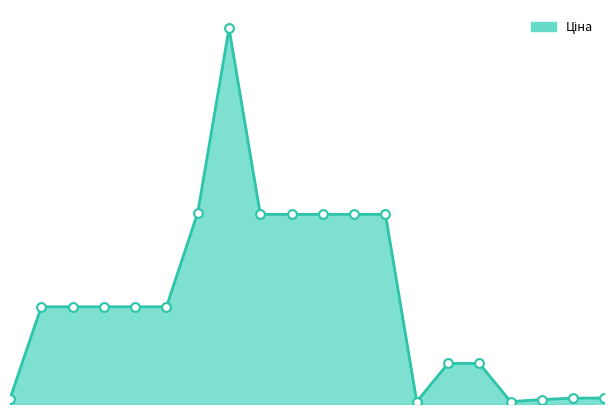

Is this an area chart (filled region under the line)?

Yes